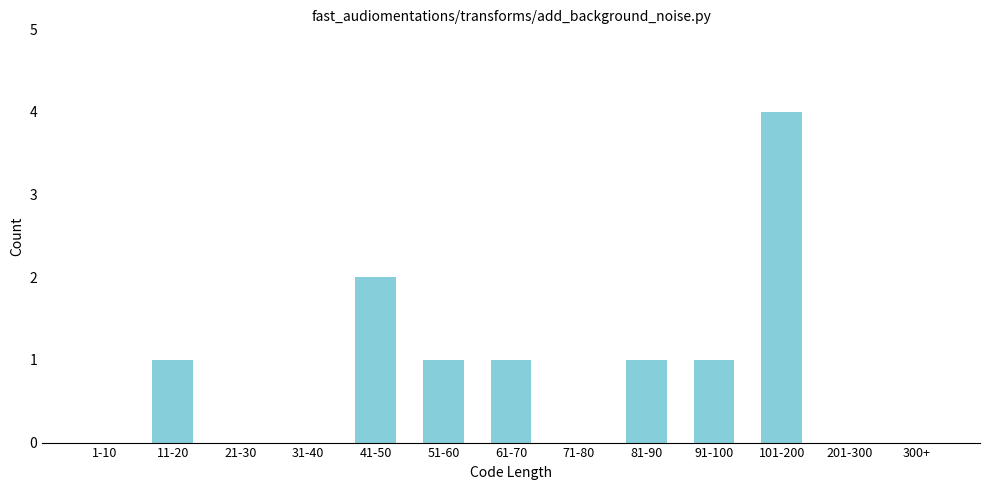

Reading left to right, what are all the values shown in this chart?

1-10=0	11-20=1	21-30=0	31-40=0	41-50=2	51-60=1	61-70=1	71-80=0	81-90=1	91-100=1	101-200=4	201-300=0	300+=0